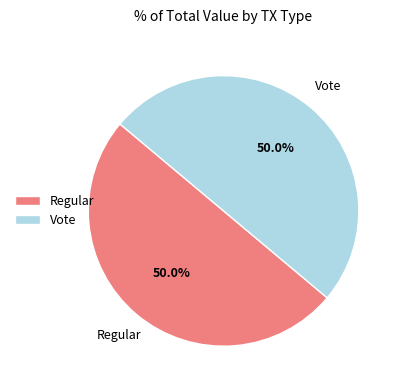

Combined, do Regular and Vote account for over 50%?

Yes